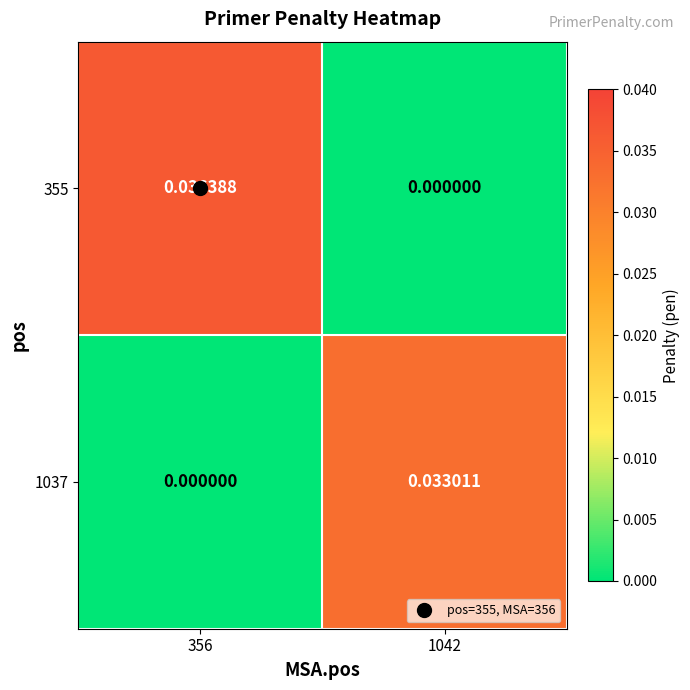

Count the number of data series in this chart.

2